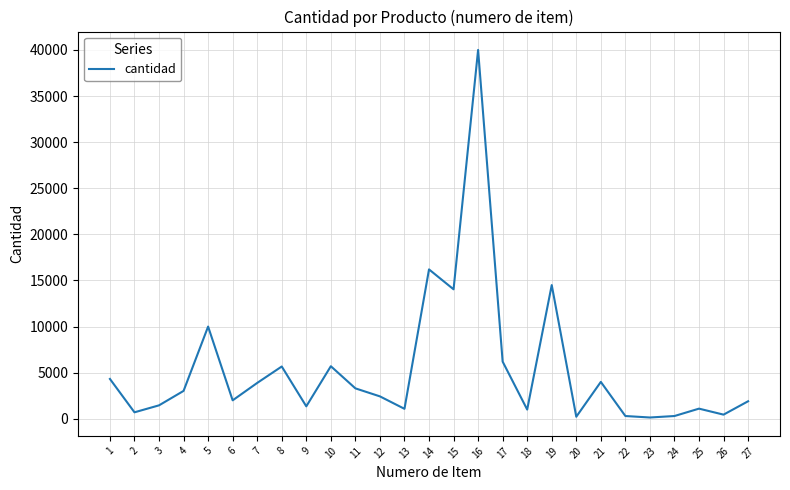

The value at 10 is 8982. True or false?

False